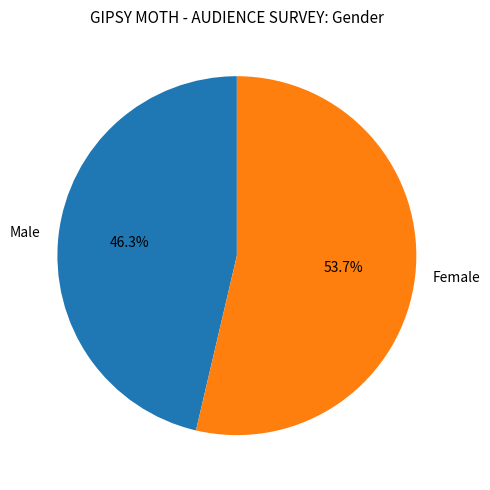

What percentage is the Female slice, to the nearest percent?

54%